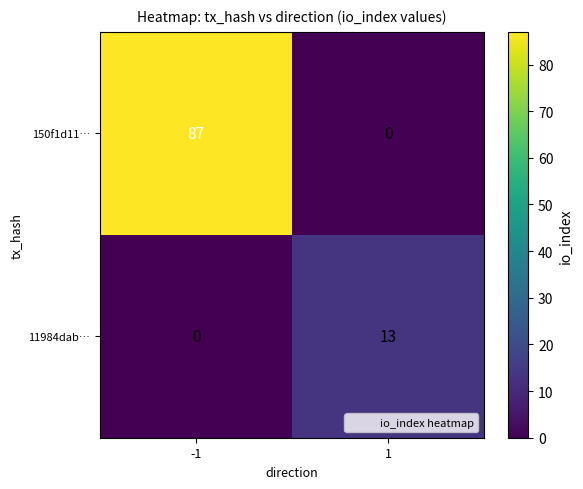

Rank the series by their average value, from highest to lowest.

150f1d11…, 11984dab…